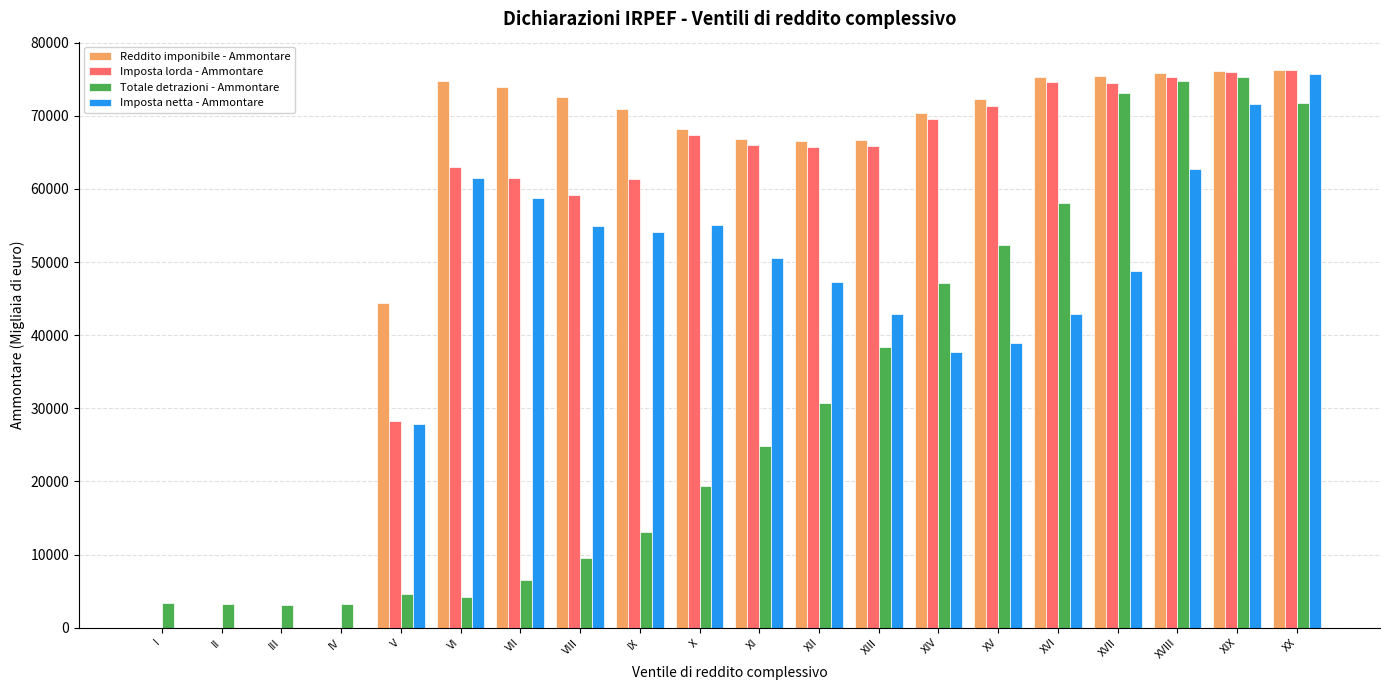

What is the spread (max minus min) of values at XII?

35829